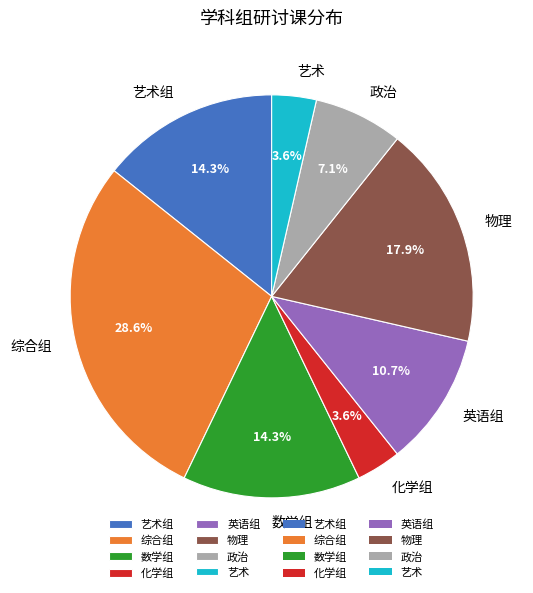

How many slices are in this pie chart?

8